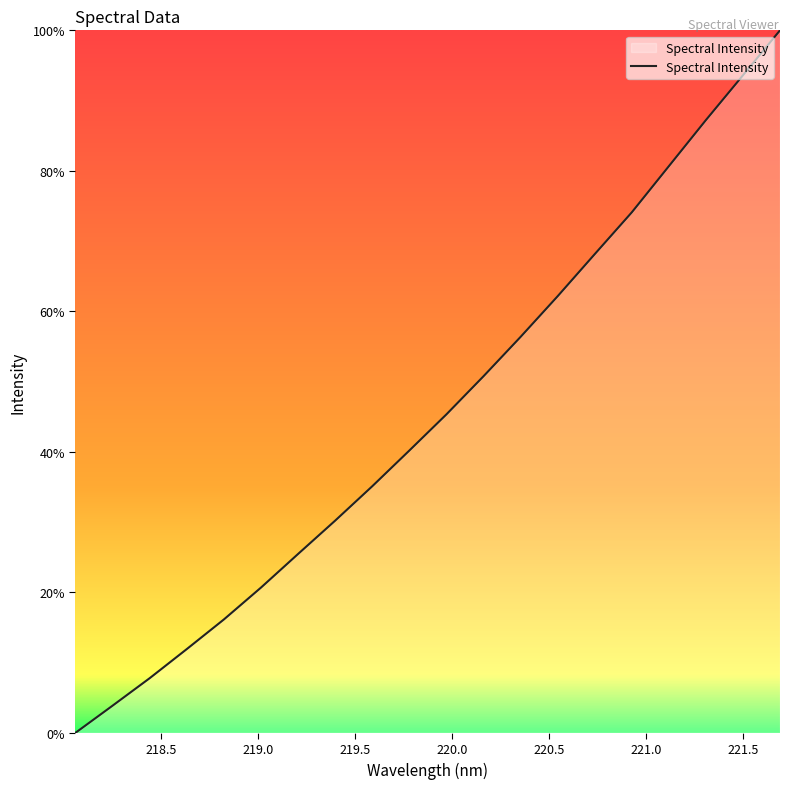

What is the greatest value displayed?

100.0